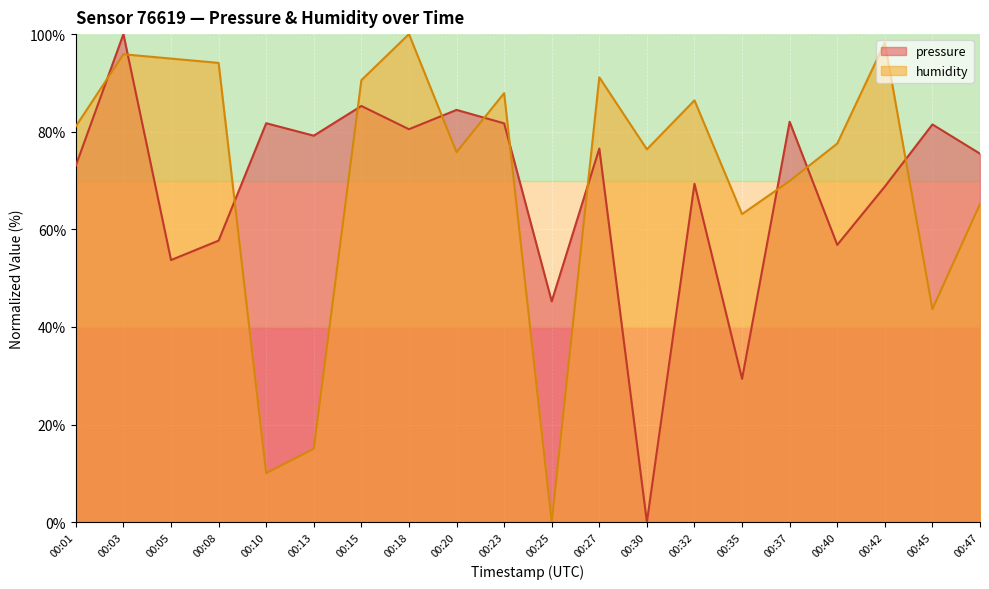

Where is pressure nearest to the value 50?

00:05